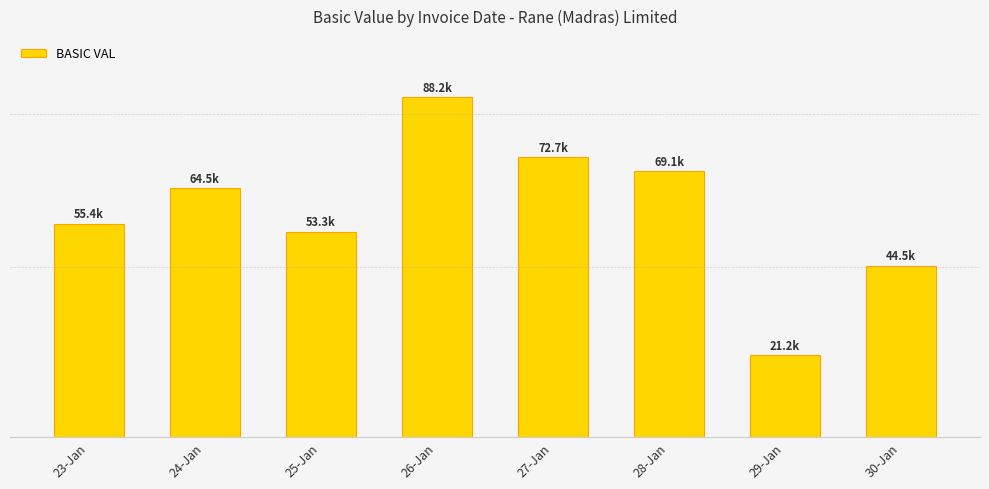

Read the value at 25-Jan.

53264.0